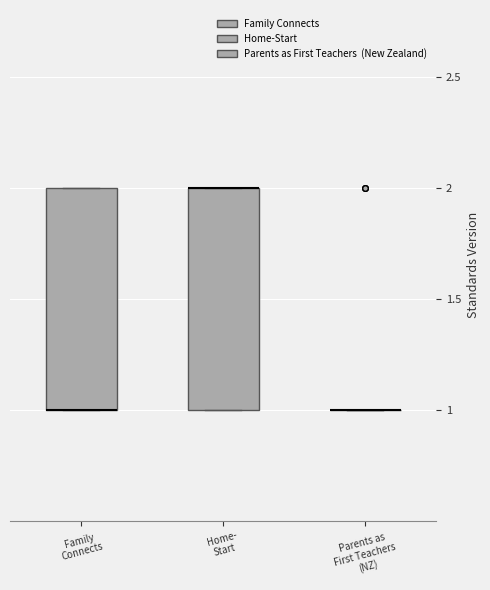

Reading left to right, transcribe this box plot: for each box, give where its median line is, the range the box spans, and where its two whiskers end, as read against the y-axis. The values are not printed on the chart, so give them approximately, as read against the axis.

Family Connects: median 1 (drawn on the box's lower edge), box 1 to 2, whiskers 1 to 2
Home- Start: median 2 (drawn on the box's upper edge), box 1 to 2, whiskers 1 to 2
Parents as First Teachers (NZ): box collapsed to a line at 1, whiskers 1 to 1